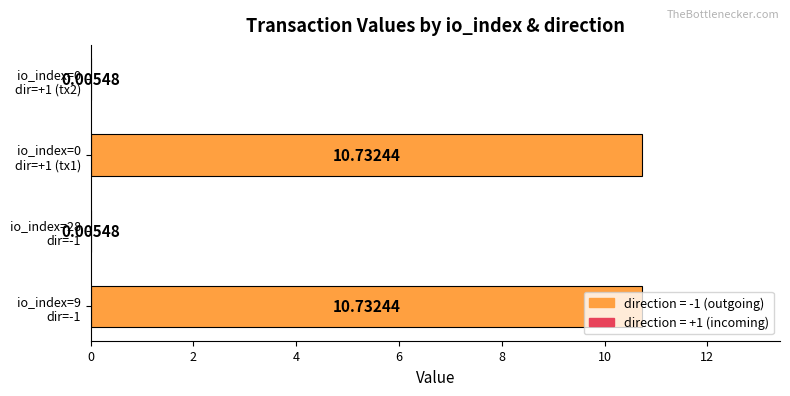

What is the maximum value shown in the chart?

10.7